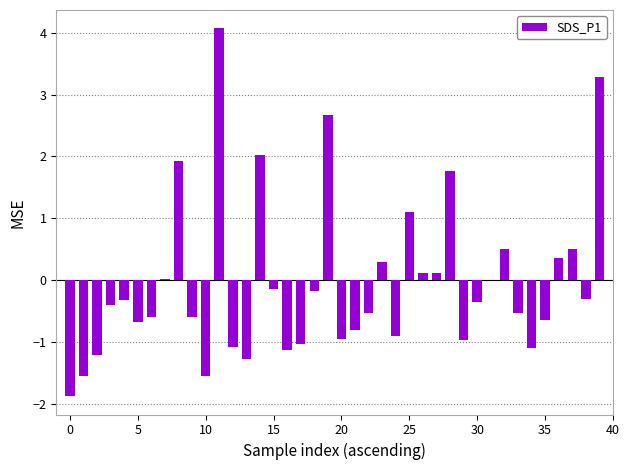

Which category has the highest value across all series?

11